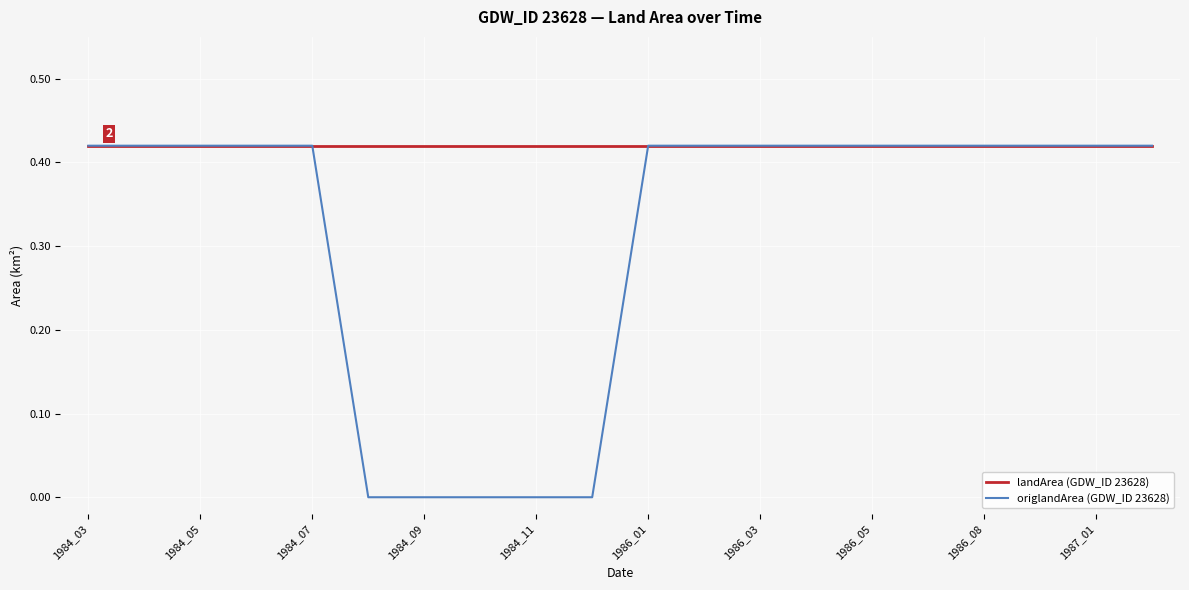

Which series has the widest spread of values?

origlandArea (GDW_ID 23628)